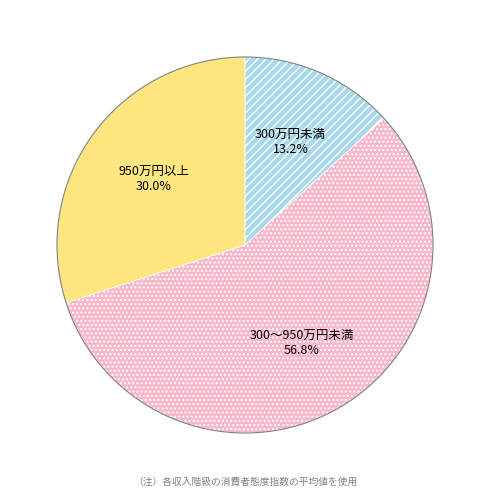

Is there any slice that represents more than half of the pie?

Yes